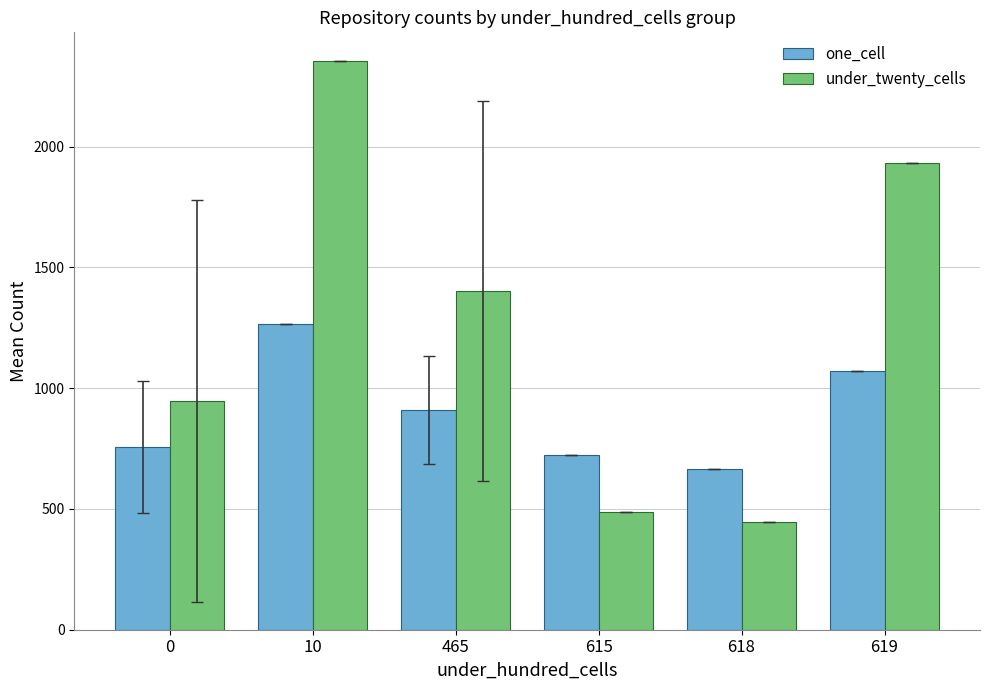

Rank the categories by one_cell value from lowest to highest.

618, 615, 0, 465, 619, 10